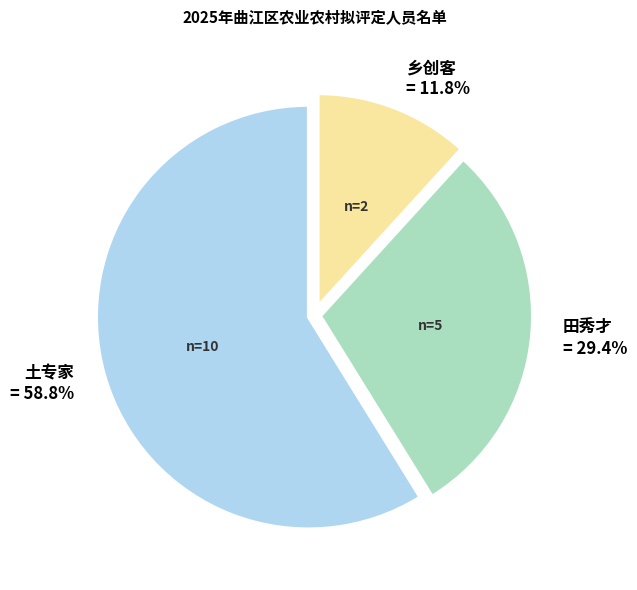

How many segments does this pie chart have?

3